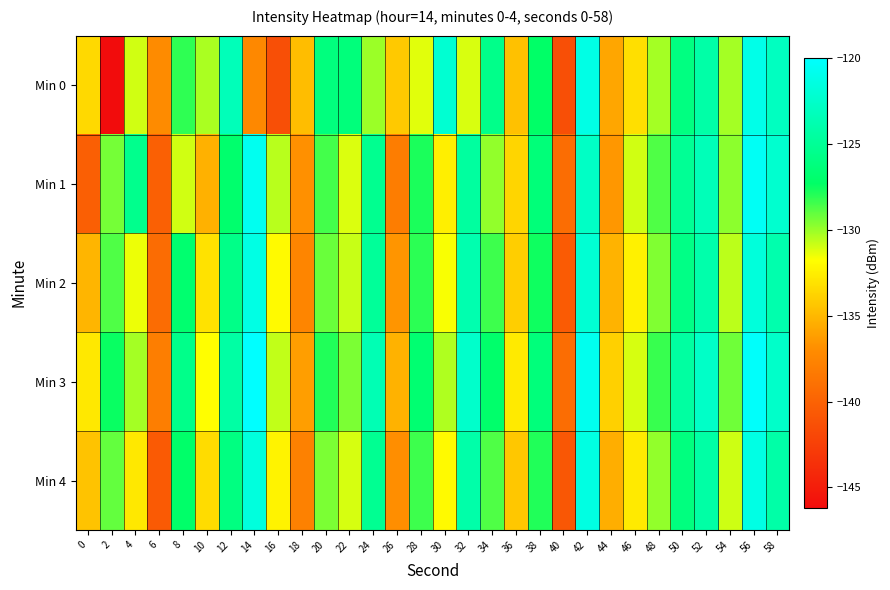

Reading left to right, extract all data points from this chart.

Min 0: 0=-133.5	2=-146.2	4=-131.0	6=-137.1	8=-128.2	10=-130.3	12=-123.3	14=-137.3	16=-141.4	18=-134.7	20=-126.2	22=-126.3	24=-130.1	26=-134.3	28=-131.3	30=-122.2	32=-131.1	34=-125.6	36=-134.6	38=-127.3	40=-141.4	42=-121.2	44=-135.9	46=-133.2	48=-130.2	50=-126.0	52=-124.2	54=-130.2	56=-121.1	58=-123.0
Min 1: 0=-140.2	2=-129.4	4=-125.4	6=-140.2	8=-131.0	10=-135.3	12=-127.0	14=-120.7	16=-130.6	18=-136.8	20=-128.5	22=-131.2	24=-125.3	26=-138.1	28=-127.8	30=-132.5	32=-124.6	34=-129.9	36=-133.7	38=-126.4	40=-139.2	42=-122.8	44=-136.5	46=-131.0	48=-128.7	50=-125.1	52=-123.4	54=-129.8	56=-120.5	58=-122.3
Min 2: 0=-135.1	2=-128.7	4=-131.5	6=-139.3	8=-126.9	10=-133.1	12=-125.7	14=-121.3	16=-132.0	18=-137.5	20=-129.2	22=-130.8	24=-124.9	26=-136.6	28=-128.1	30=-131.7	32=-123.8	34=-128.4	36=-134.0	38=-127.6	40=-140.5	42=-122.1	44=-135.2	46=-132.4	48=-129.6	50=-125.8	52=-124.0	54=-130.6	56=-121.7	58=-123.9
Min 3: 0=-132.8	2=-127.5	4=-130.2	6=-138.0	8=-125.6	10=-131.8	12=-124.4	14=-120.0	16=-130.7	18=-136.2	20=-127.9	22=-129.5	24=-123.6	26=-135.3	28=-126.8	30=-130.4	32=-122.5	34=-127.1	36=-132.7	38=-126.3	40=-139.2	42=-120.8	44=-133.9	46=-131.1	48=-128.3	50=-124.5	52=-122.7	54=-129.3	56=-120.2	58=-122.6
Min 4: 0=-134.5	2=-129.1	4=-132.8	6=-140.6	8=-127.2	10=-133.4	12=-126.0	14=-121.6	16=-132.3	18=-137.8	20=-129.5	22=-131.1	24=-125.2	26=-136.9	28=-128.4	30=-132.0	32=-124.1	34=-128.7	36=-134.3	38=-127.9	40=-140.8	42=-121.4	44=-135.5	46=-132.7	48=-129.9	50=-126.1	52=-124.3	54=-130.9	56=-121.3	58=-124.2